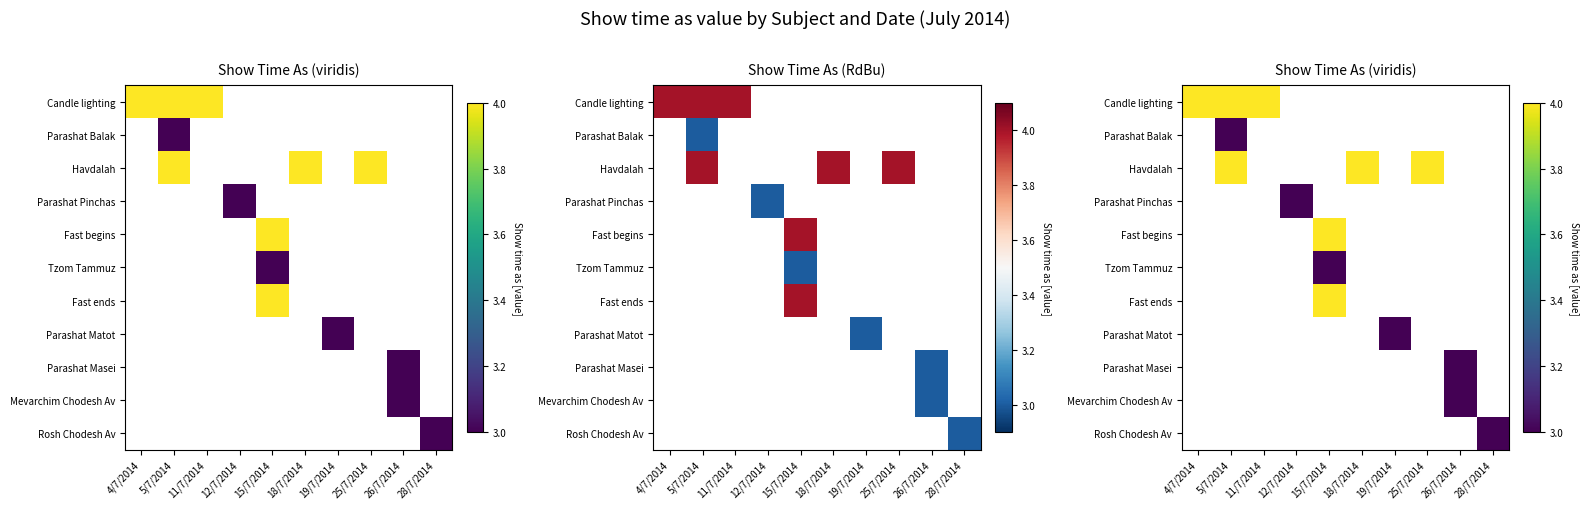

The value of Parashat Balak at 25/7/2014 is 0. True or false?

True